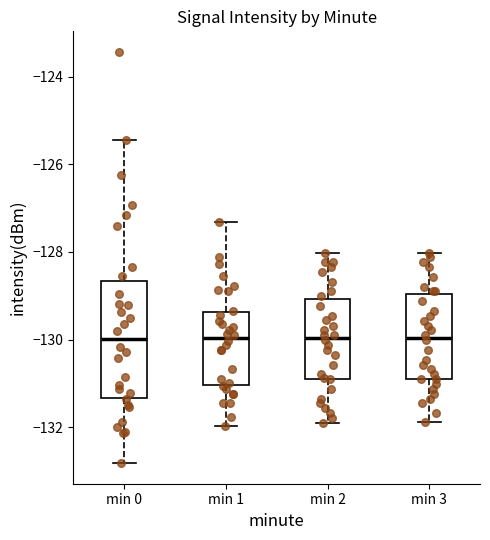

Reading left to right, read every box against the y-axis: the position of its median line, the range the box covers, and the ends of its whiskers. The values are not printed on the chart, so give them approximately, as read against the axis.

min 0: median -130.0, box -131.4 to -128.6, whiskers -132.8 to -125.4
min 1: median -130.0, box -131.0 to -129.4, whiskers -132.0 to -127.4
min 2: median -130.0, box -130.8 to -129.0, whiskers -132.0 to -128.0
min 3: median -130.0, box -130.8 to -129.0, whiskers -131.8 to -128.0